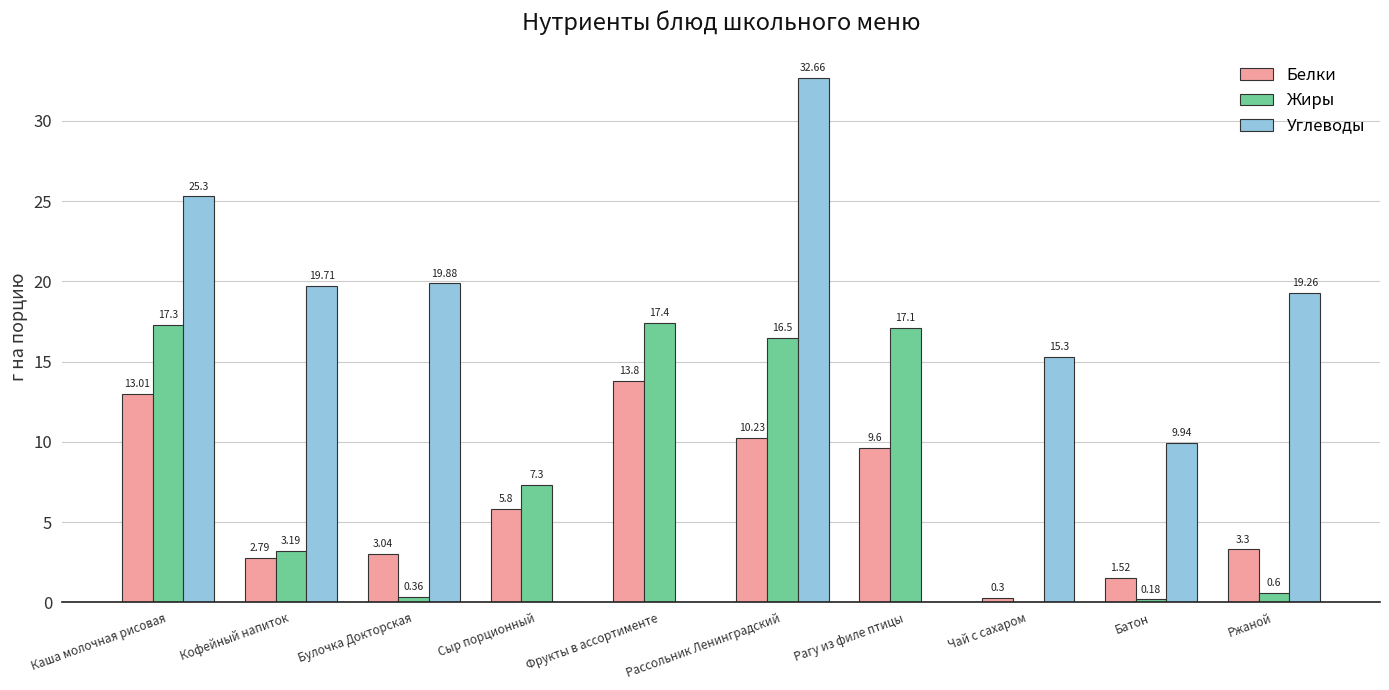

Where does the Углеводы series first go above 19?

Каша молочная рисовая